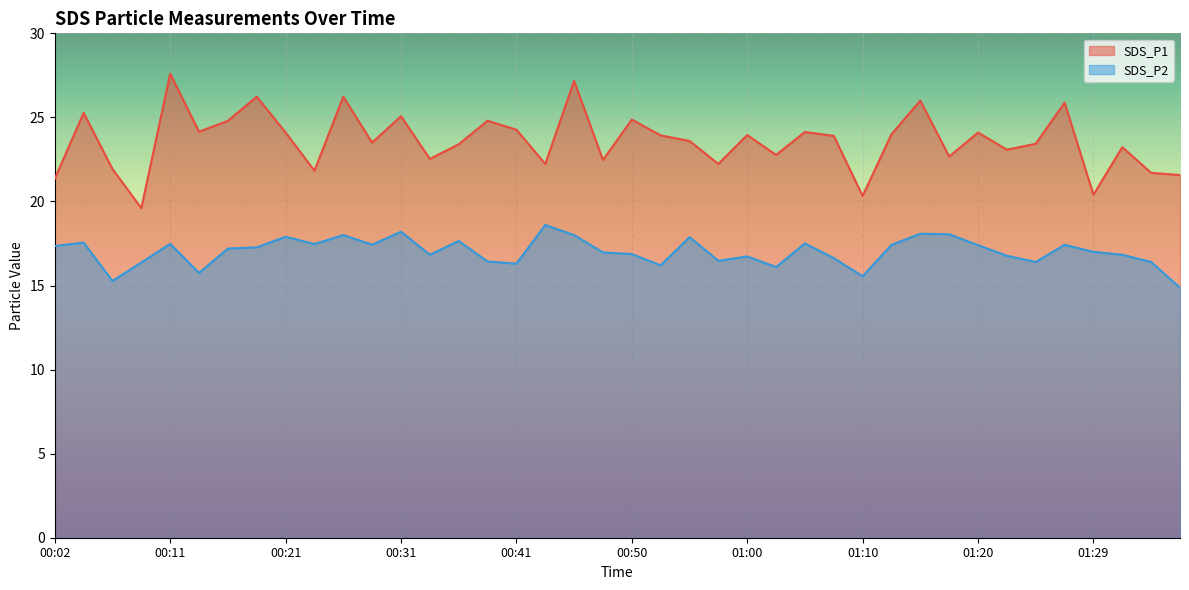

Reading left to right, what are all the values shown in this chart?

SDS_P1: 00:02=21.4	00:04=25.3	00:06=21.9	00:09=19.6	00:11=27.6	00:14=24.1	00:16=24.8	00:19=26.2	00:21=24.1	00:24=21.8	00:26=26.2	00:28=23.5	00:31=25.1	00:33=22.5	00:36=23.4	00:38=24.8	00:41=24.3	00:43=22.2	00:45=27.2	00:48=22.5	00:50=24.9	00:53=23.9	00:55=23.6	00:58=22.2	01:00=23.9	01:02=22.8	01:05=24.1	01:07=23.9	01:10=20.3	01:12=24.0	01:15=26.0	01:17=22.7	01:20=24.1	01:22=23.1	01:24=23.4	01:27=25.9	01:29=20.4	01:32=23.2	01:34=21.7	01:37=21.6
SDS_P2: 00:02=17.4	00:04=17.6	00:06=15.3	00:09=16.4	00:11=17.5	00:14=15.8	00:16=17.2	00:19=17.3	00:21=17.9	00:24=17.5	00:26=18.0	00:28=17.4	00:31=18.2	00:33=16.8	00:36=17.6	00:38=16.4	00:41=16.3	00:43=18.6	00:45=18.0	00:48=17.0	00:50=16.9	00:53=16.2	00:55=17.9	00:58=16.5	01:00=16.7	01:02=16.1	01:05=17.5	01:07=16.6	01:10=15.6	01:12=17.4	01:15=18.1	01:17=18.1	01:20=17.4	01:22=16.8	01:24=16.4	01:27=17.4	01:29=17.0	01:32=16.8	01:34=16.4	01:37=14.9